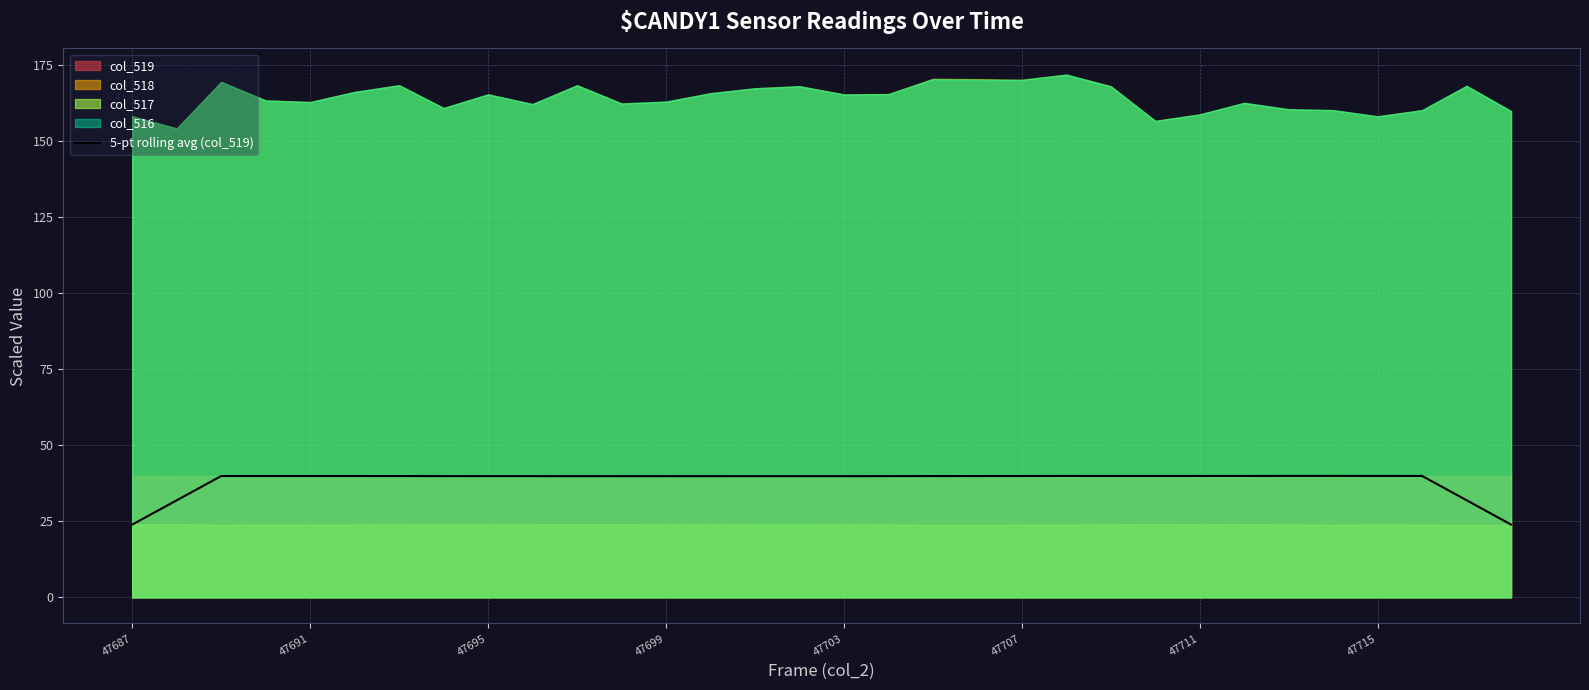

What is the minimum value shown in the chart?

23.9